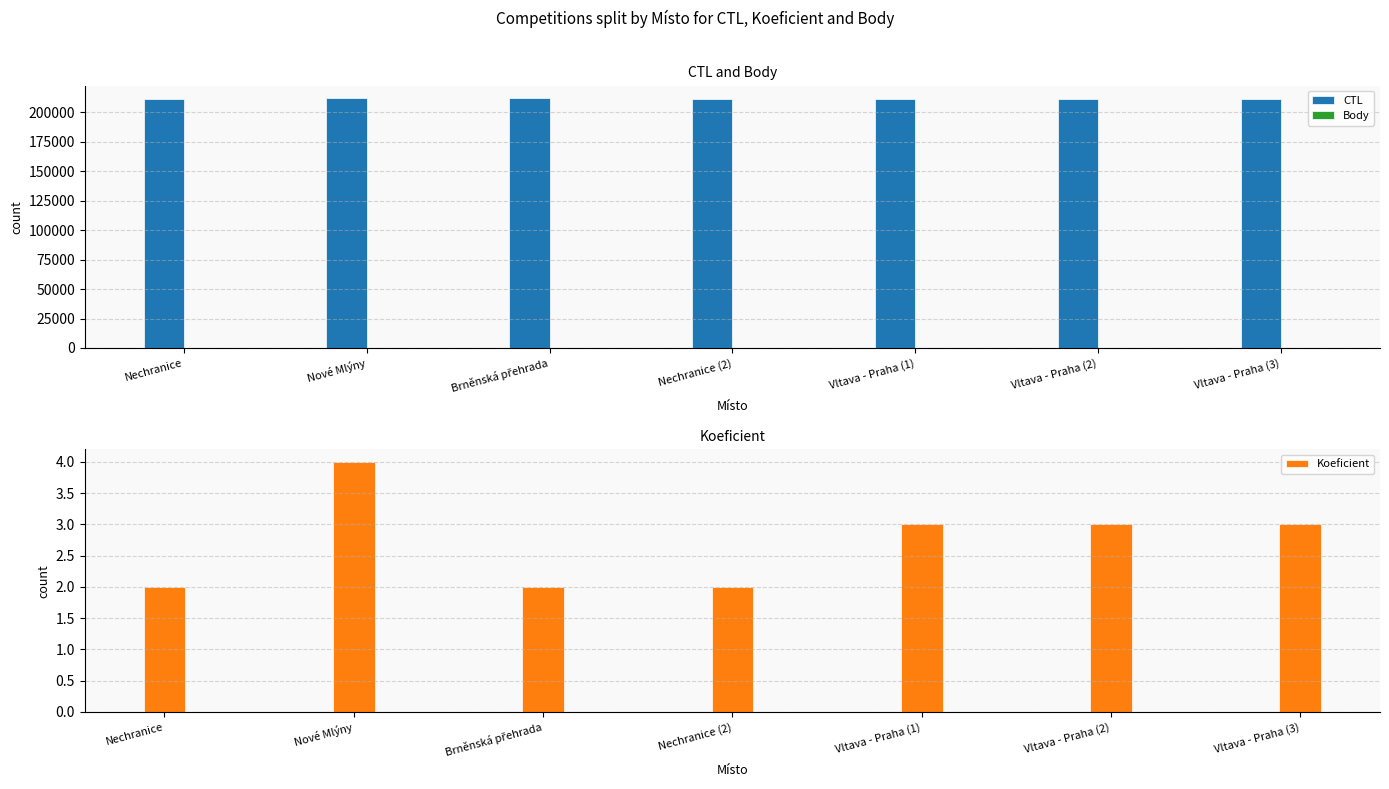

At Nové Mlýny, list the series in order from smallest to largest.

Koeficient, Body, CTL